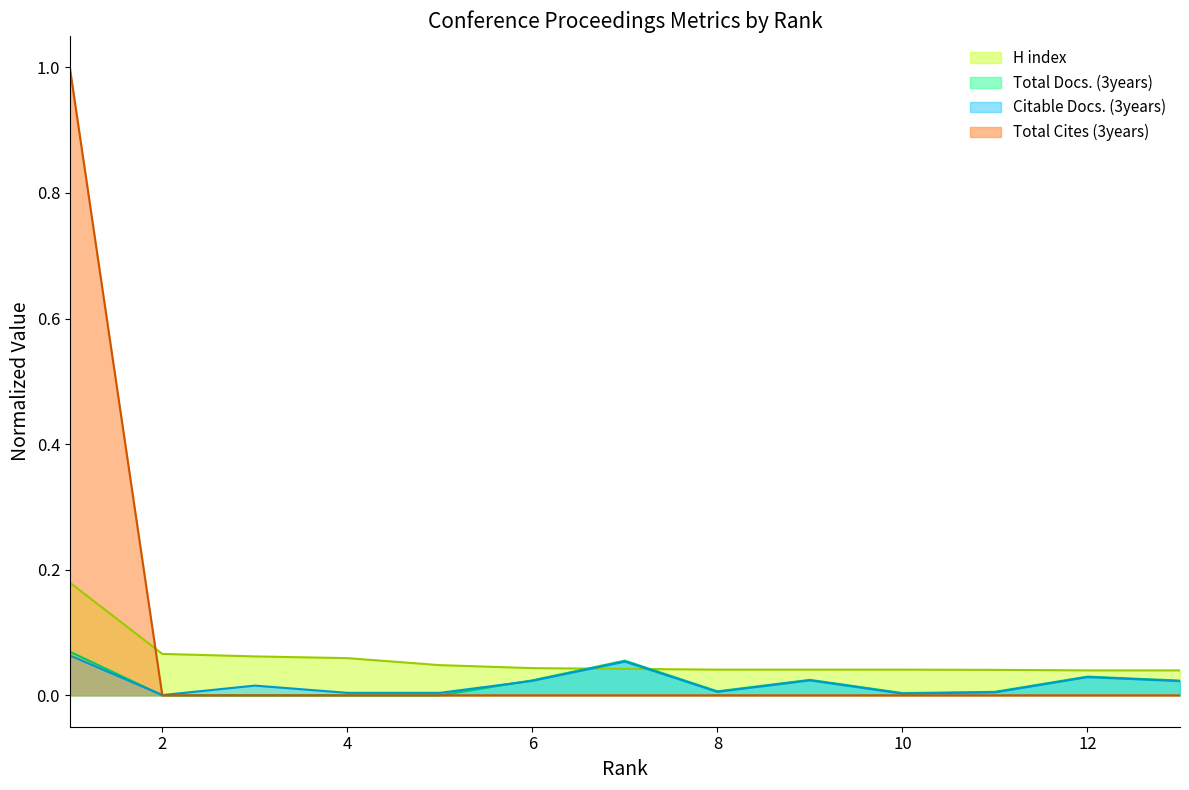

The Total Cites (3years) series shows 1.0 at 1. True or false?

True